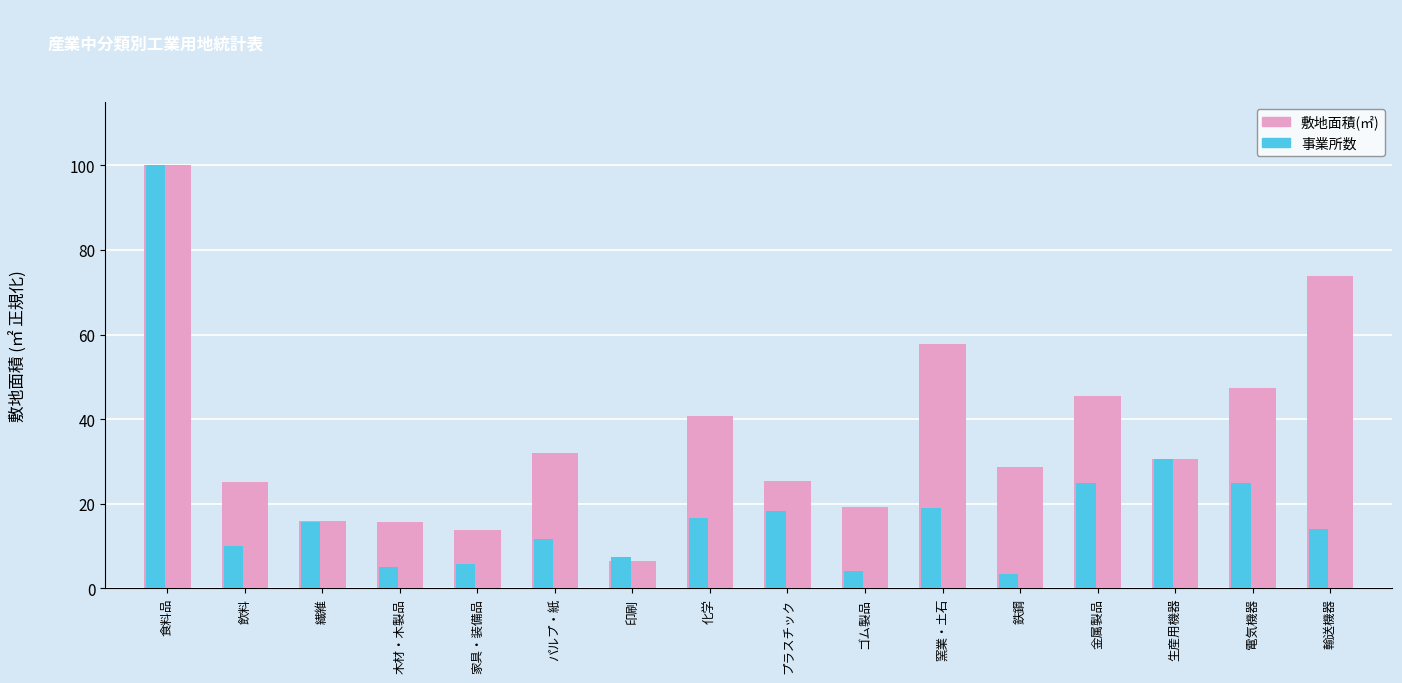

Between 印刷 and プラスチック, which series saw the biggest shift?

敷地面積(㎡)